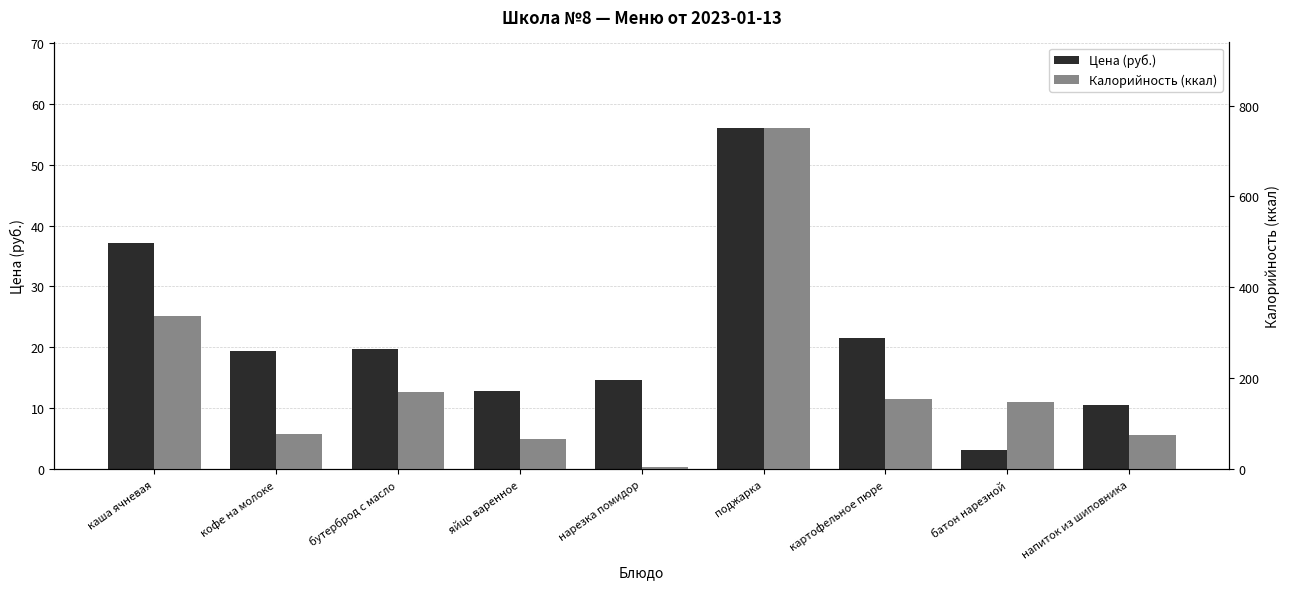

At яйцо варенное, list the series in order from smallest to largest.

Цена (руб.), Калорийность (ккал)